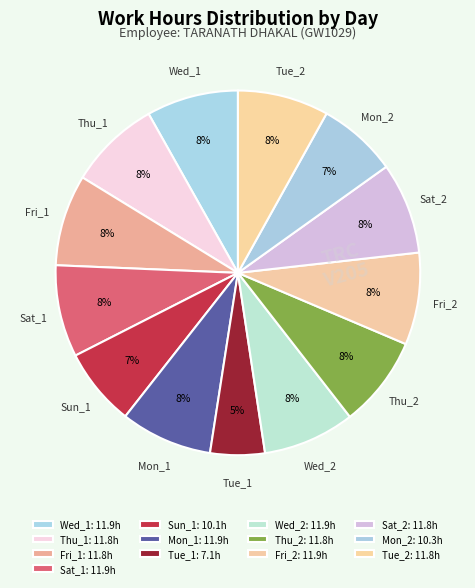

To the nearest percent, what percentage of the pie is Tue_1?

5%